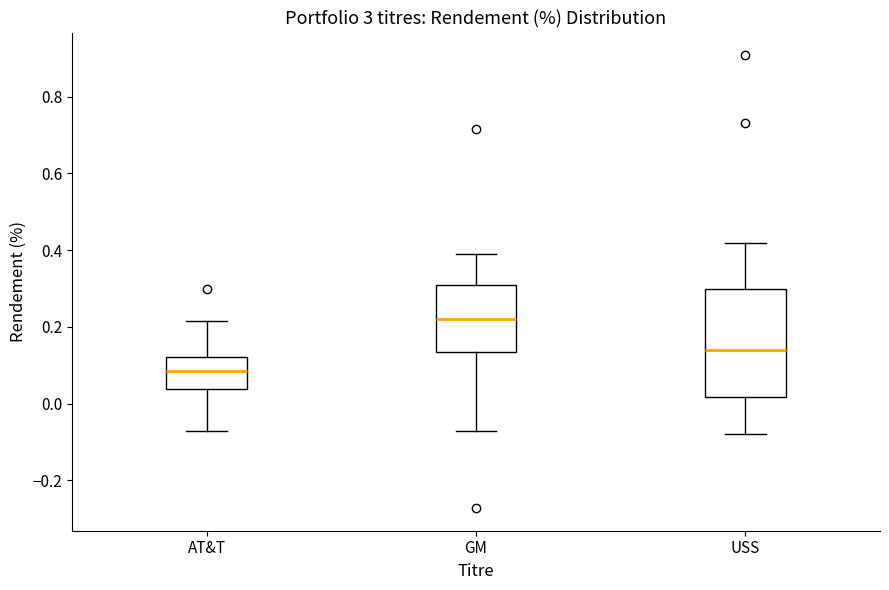

Reading left to right, read every box against the y-axis: the position of its median line, the range the box covers, and the ends of its whiskers. The values are not printed on the chart, so give them approximately, as read against the axis.

AT&T: median 0.08, box 0.04 to 0.12, whiskers -0.08 to 0.22
GM: median 0.22, box 0.14 to 0.30, whiskers -0.08 to 0.40
USS: median 0.14, box 0.02 to 0.30, whiskers -0.08 to 0.42